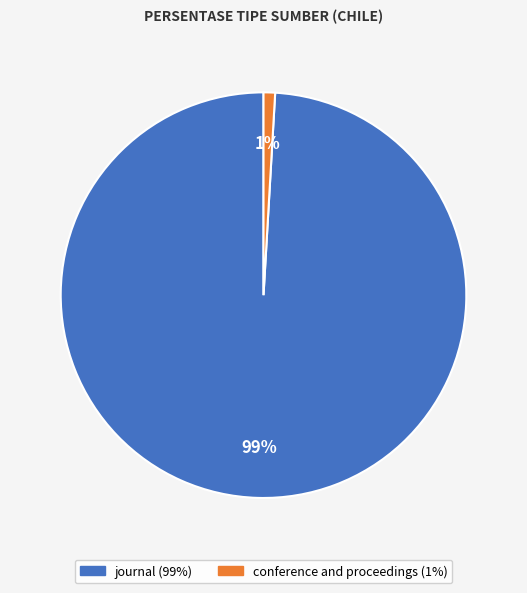

To the nearest percent, what is the combined percentage of conference and proceedings and journal?

100%